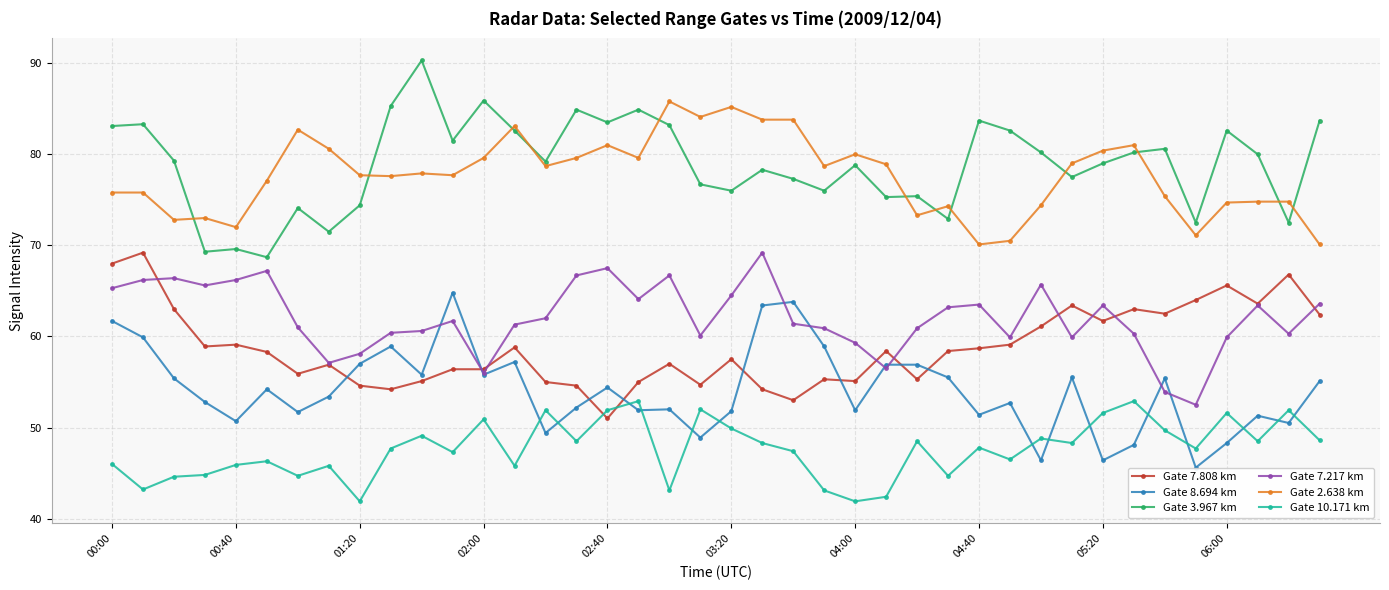

How many lines are shown in the chart?

6